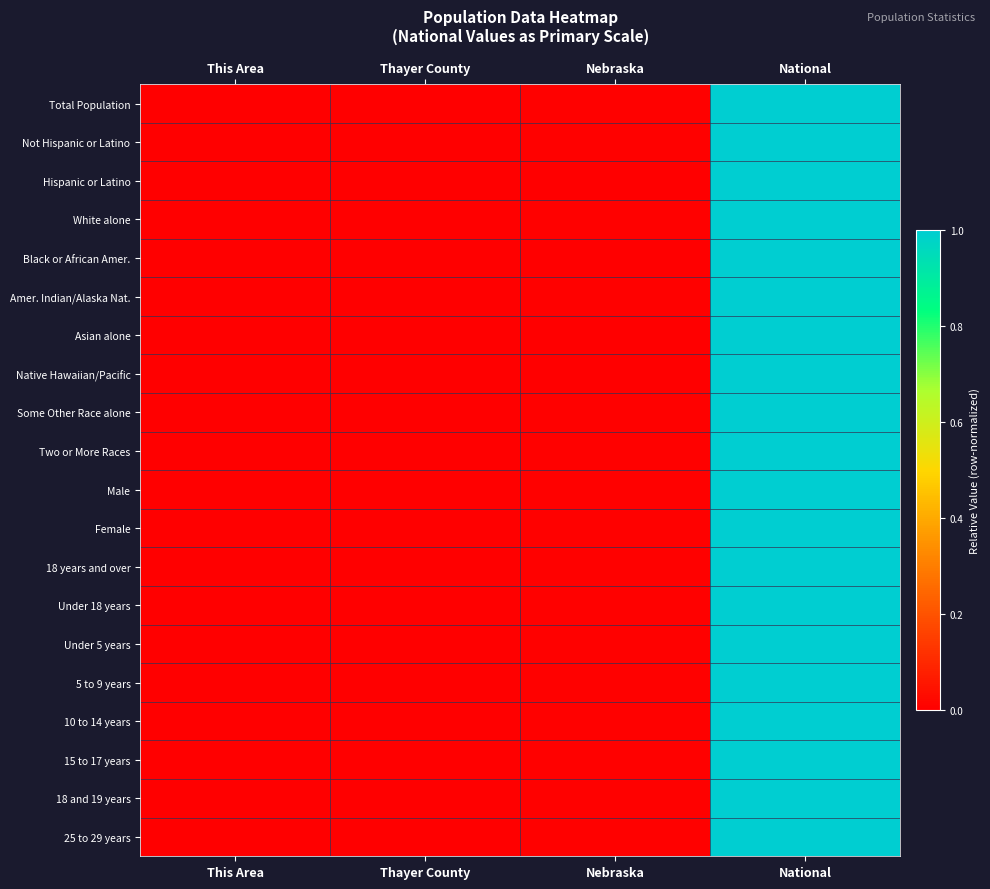

At which category does the chart reach its minimum across all series?

This Area